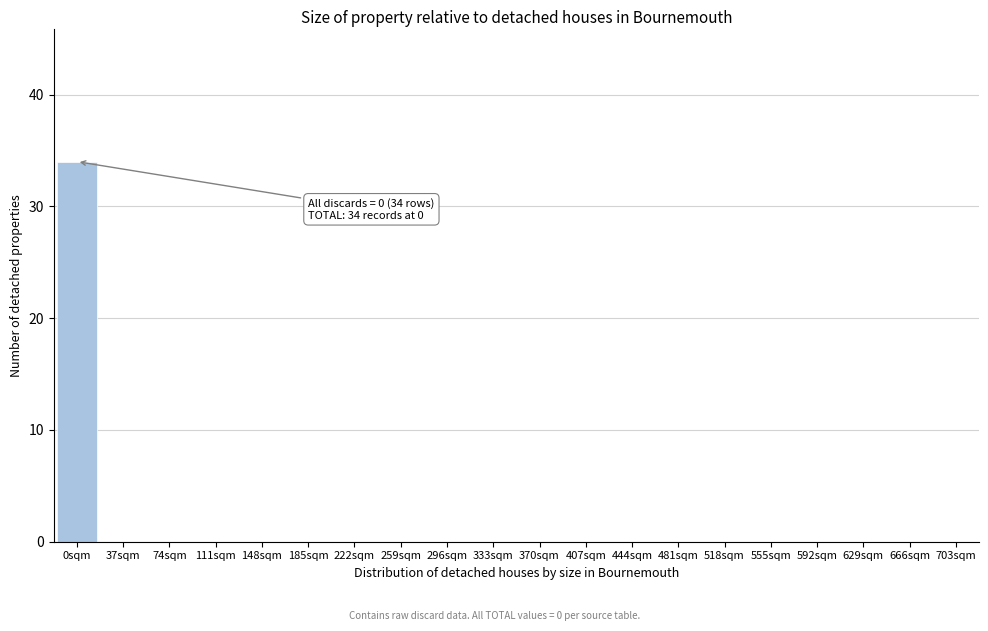

Reading right to left, list all the values displayed in this chart.

703sqm=0	666sqm=0	629sqm=0	592sqm=0	555sqm=0	518sqm=0	481sqm=0	444sqm=0	407sqm=0	370sqm=0	333sqm=0	296sqm=0	259sqm=0	222sqm=0	185sqm=0	148sqm=0	111sqm=0	74sqm=0	37sqm=0	0sqm=34